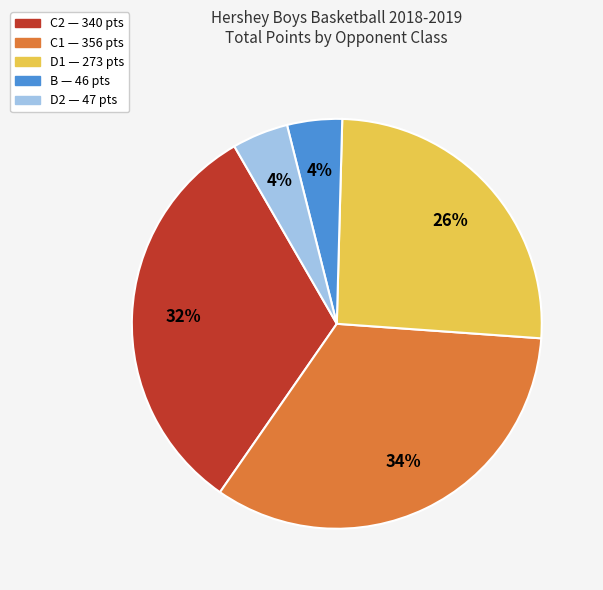

To the nearest percent, what is the average slice percentage?

20%